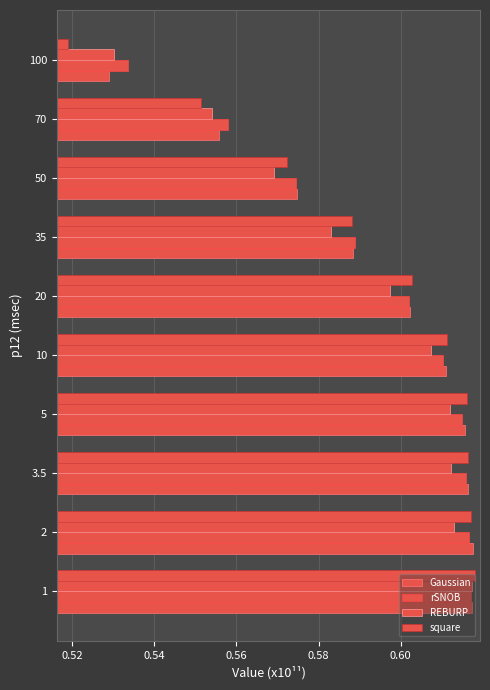

How many series are shown in this chart?

4